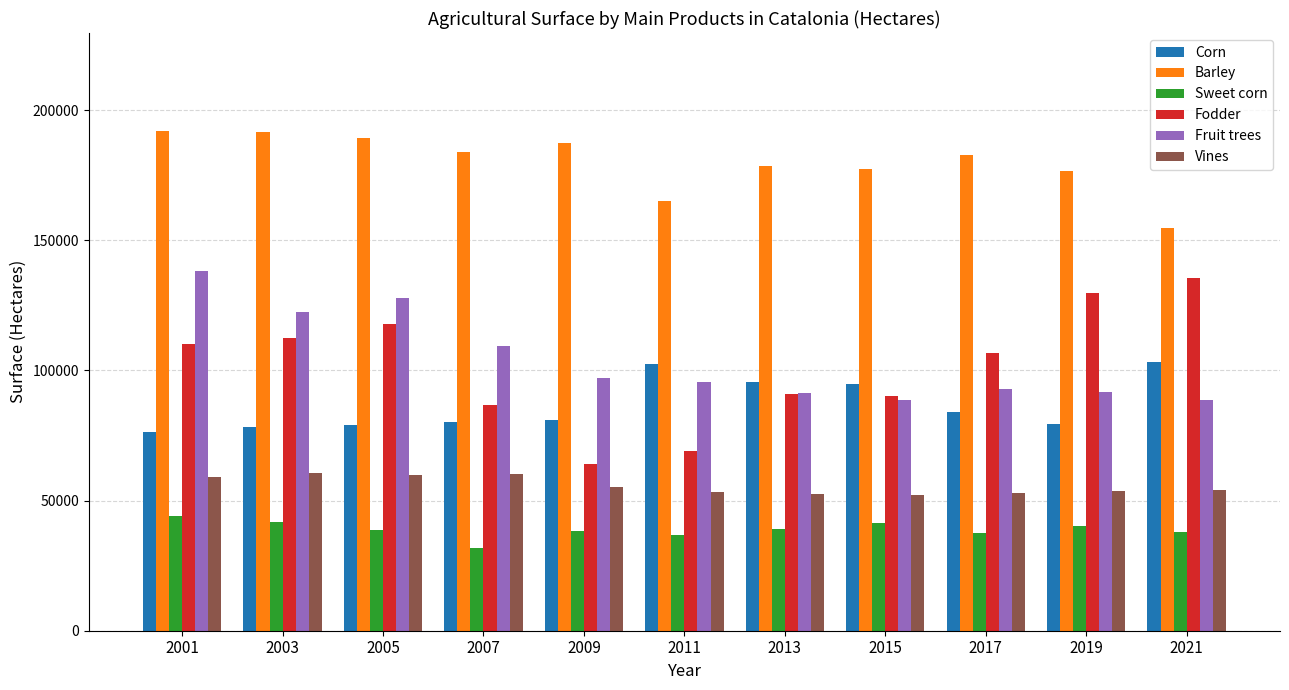

How many groups of bars are there?

11